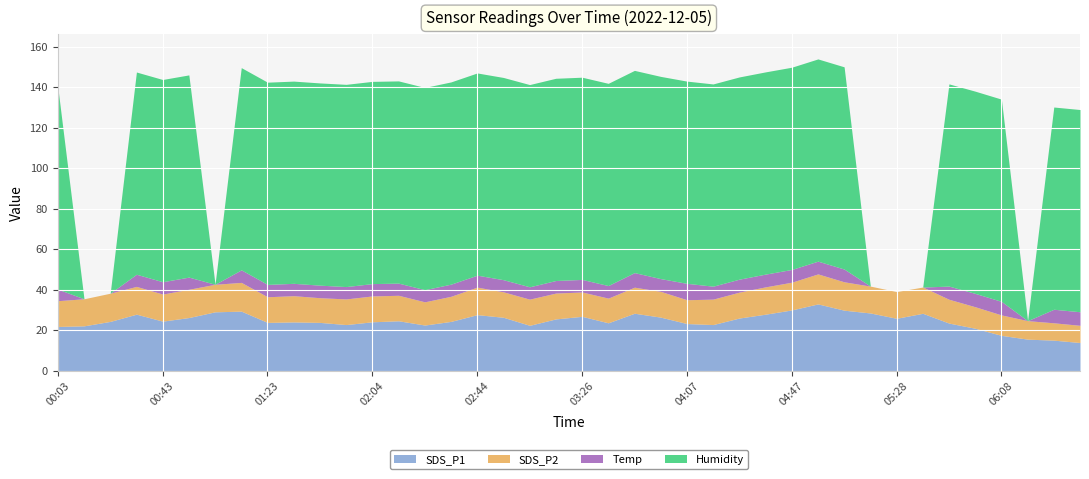

Which series changed the most between 03:46 and 04:47?

SDS_P1